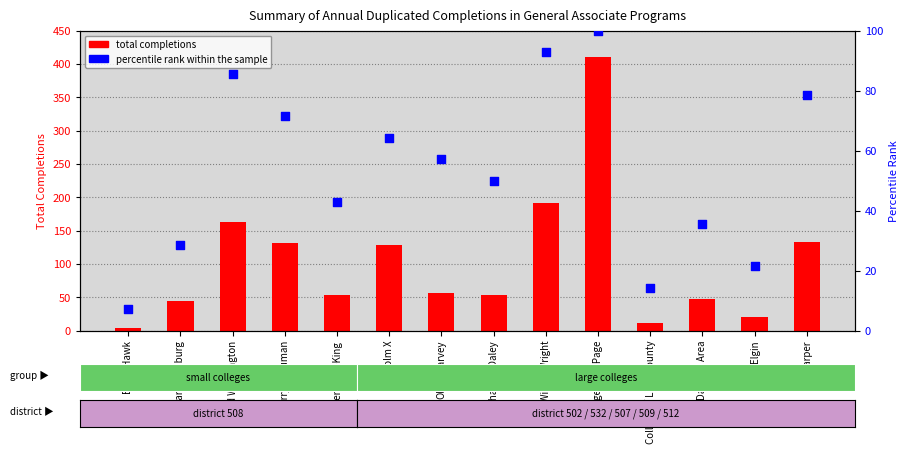

Which series has the widest spread of Y values?

total completions